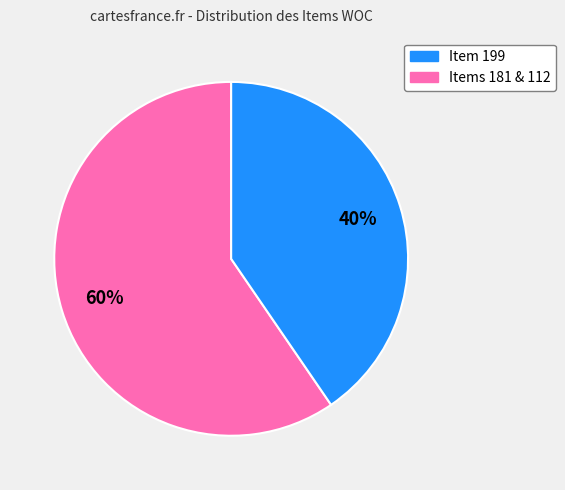

Does any single category account for the majority?

Yes